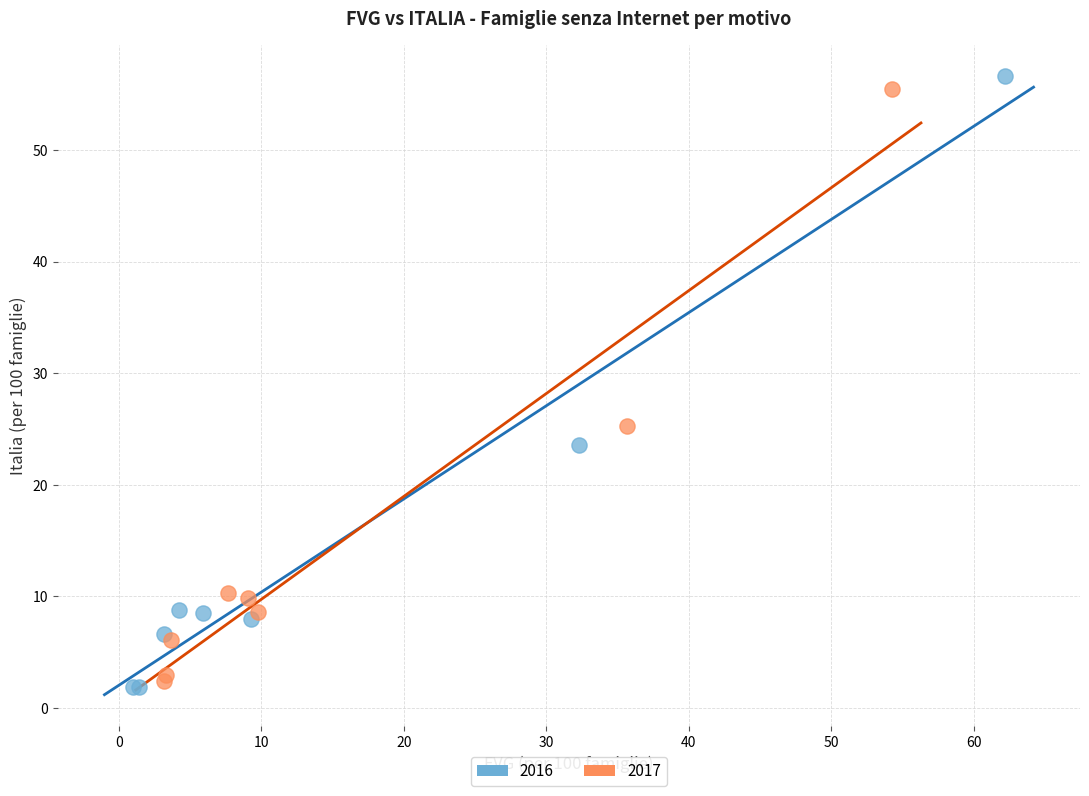

Which series has the widest spread of Y values?

2016